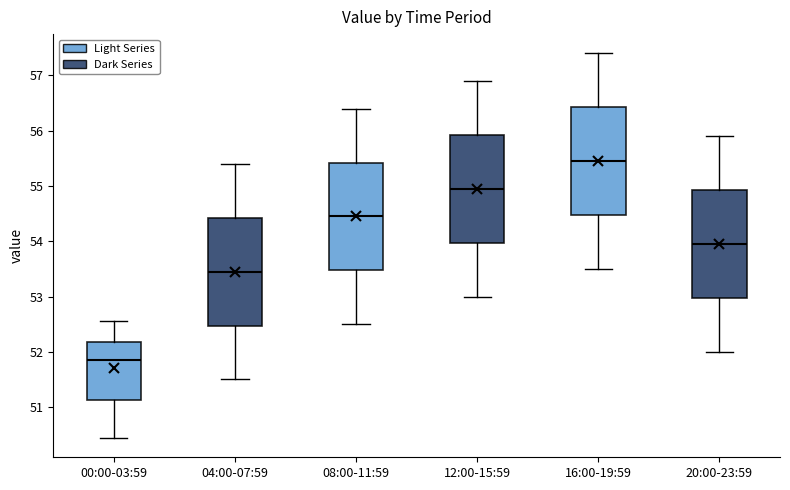

Reading left to right, read every box against the y-axis: the position of its median line, the range the box covers, and the ends of its whiskers. The values are not printed on the chart, so give them approximately, as read against the axis.

00:00-03:59: median 51.9, box 51.1 to 52.2, whiskers 50.4 to 52.6
04:00-07:59: median 53.5, box 52.5 to 54.4, whiskers 51.5 to 55.4
08:00-11:59: median 54.5, box 53.5 to 55.4, whiskers 52.5 to 56.4
12:00-15:59: median 55.0, box 54.0 to 55.9, whiskers 53.0 to 56.9
16:00-19:59: median 55.5, box 54.5 to 56.4, whiskers 53.5 to 57.4
20:00-23:59: median 54.0, box 53.0 to 54.9, whiskers 52.0 to 55.9